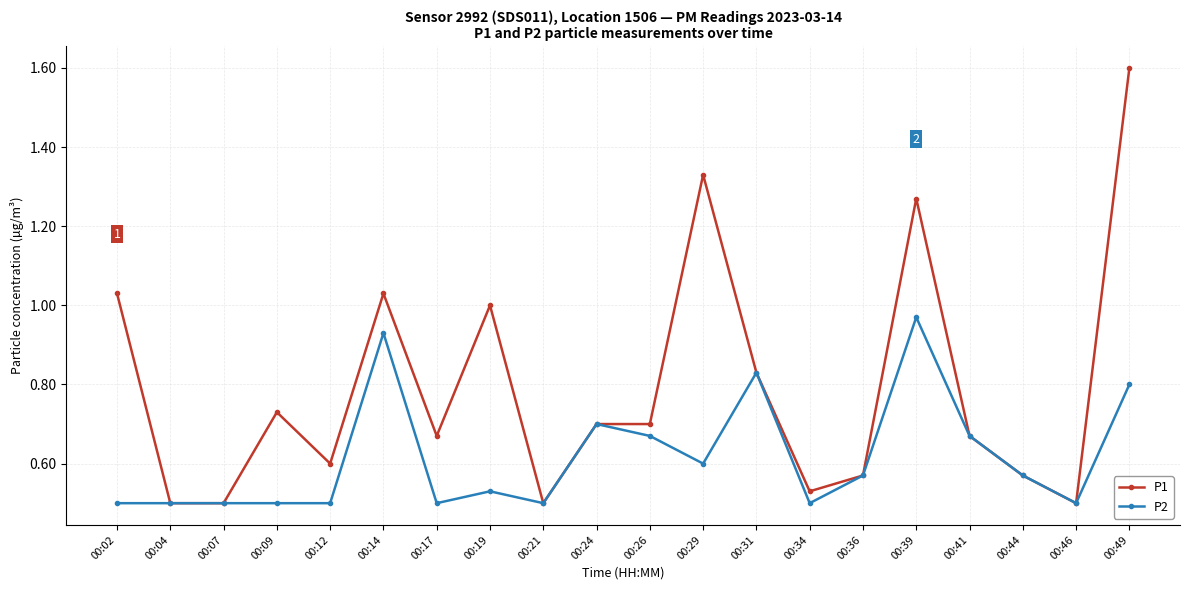

True or false: P1 has more than 1 points higher than both neighbors.

True